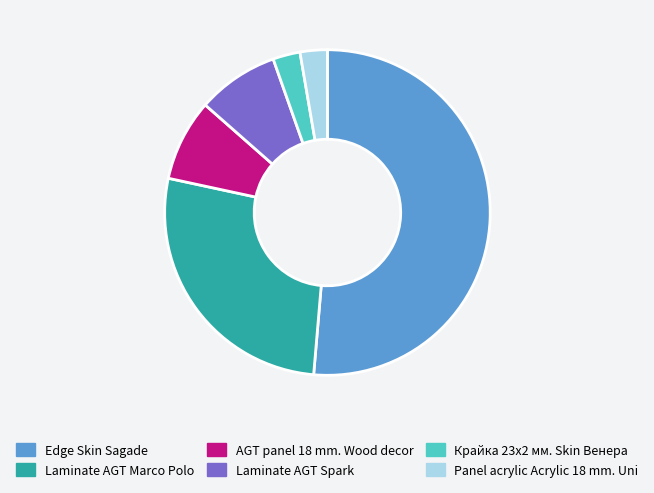

Combined, do Крайка 23x2 мм. Skin Венера and Laminate AGT Marco Polo account for over 50%?

No